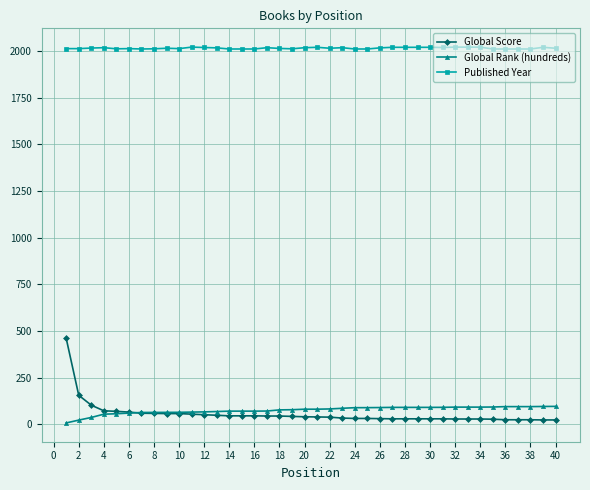

What is the sum of all Published Year values?

80581.0